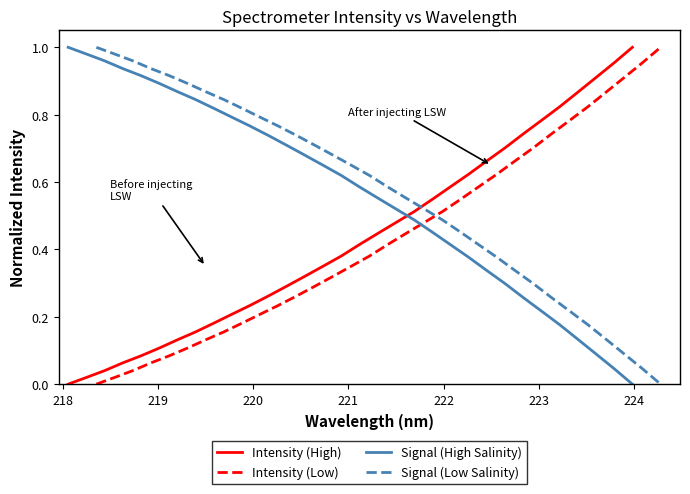

Rank the series by their maximum value, from lowest to highest.

Intensity (High), Intensity (Low), Signal (High Salinity), Signal (Low Salinity)